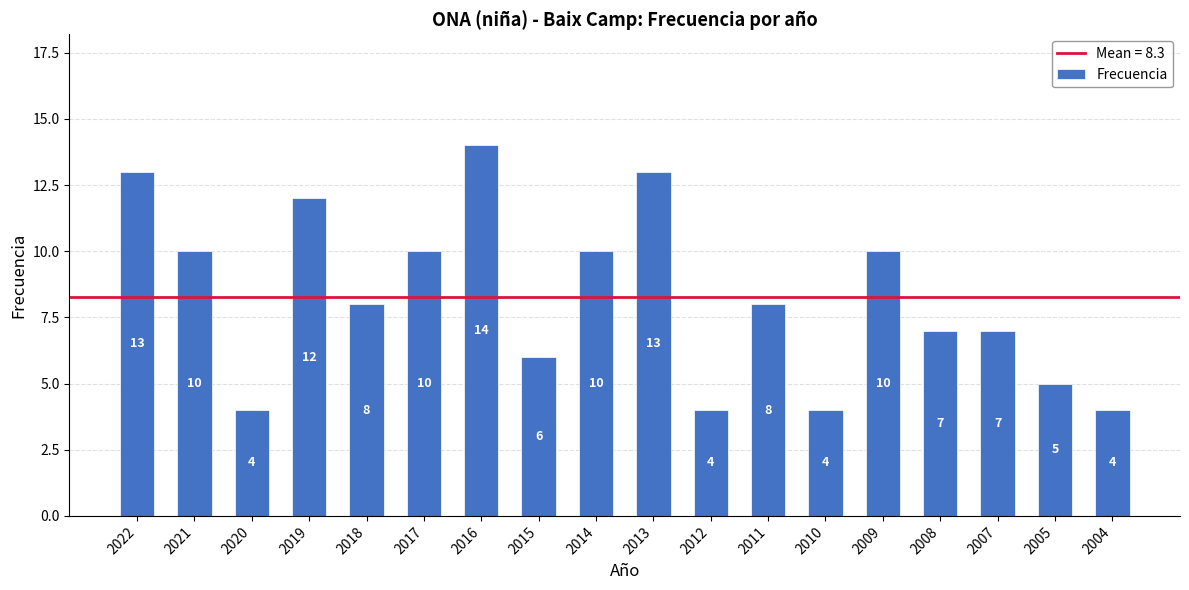

How many distinct data groups are displayed?

1